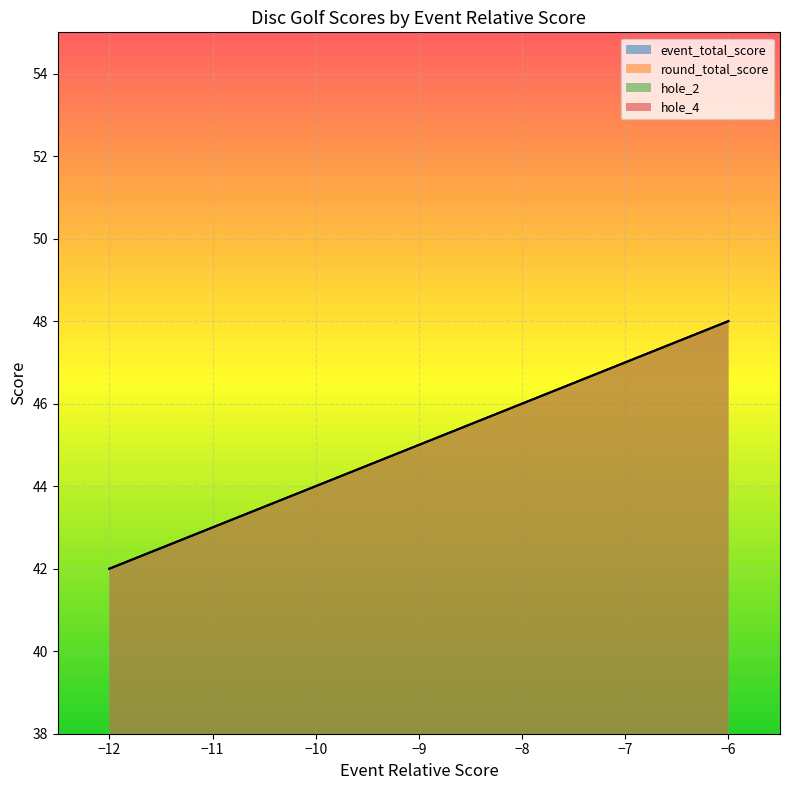

What is the maximum value for hole_2?

6